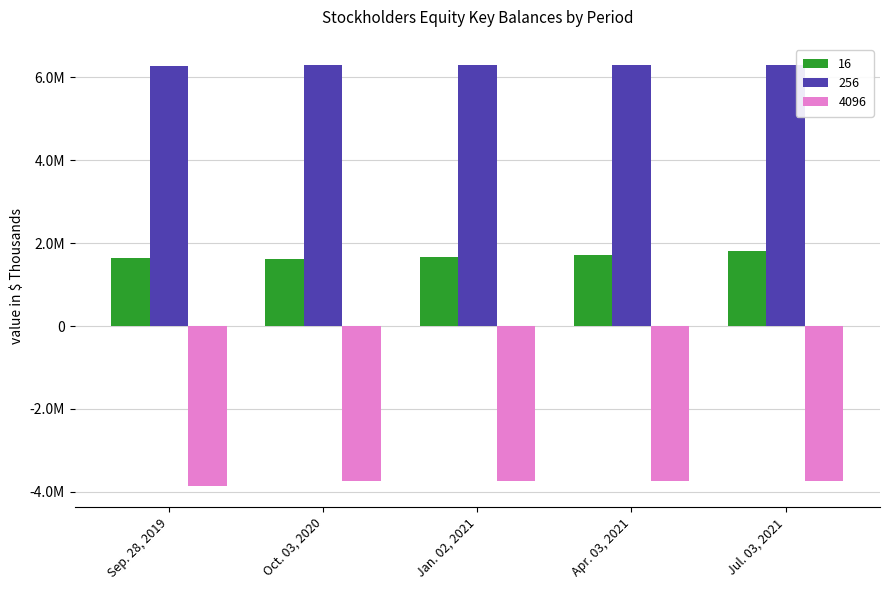

Which label corresponds to the largest value in the chart?

Oct. 03, 2020